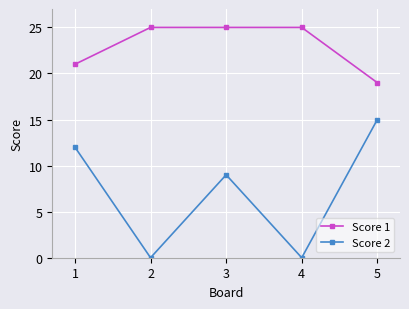

Is this an area chart (filled region under the line)?

No